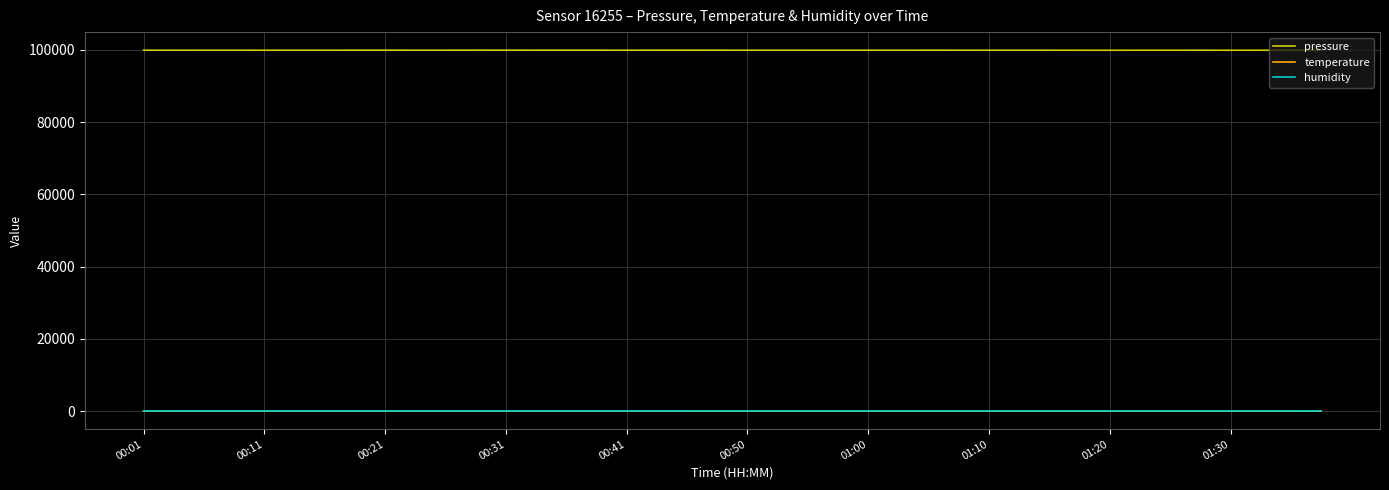

Which series has the largest total across all categories?

pressure